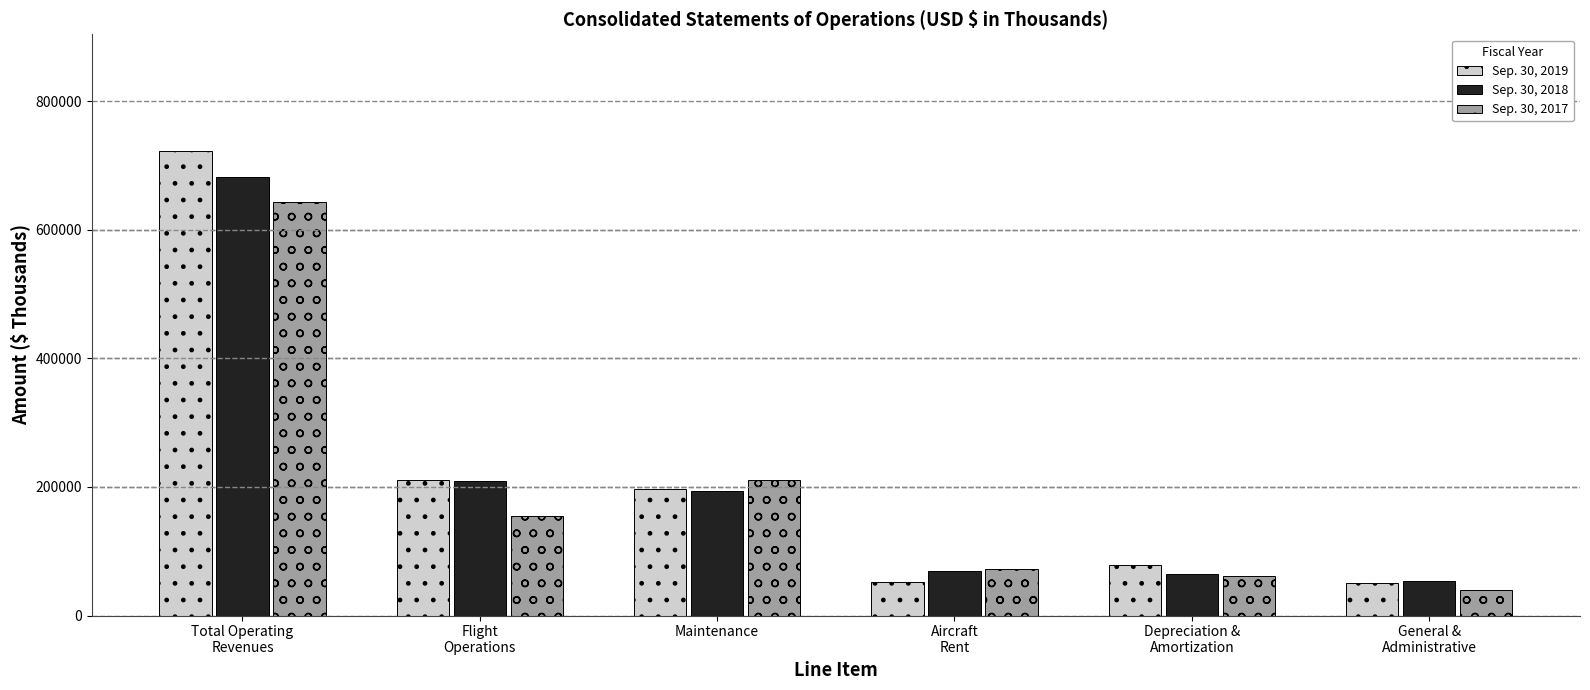

How many groups of bars are there?

6